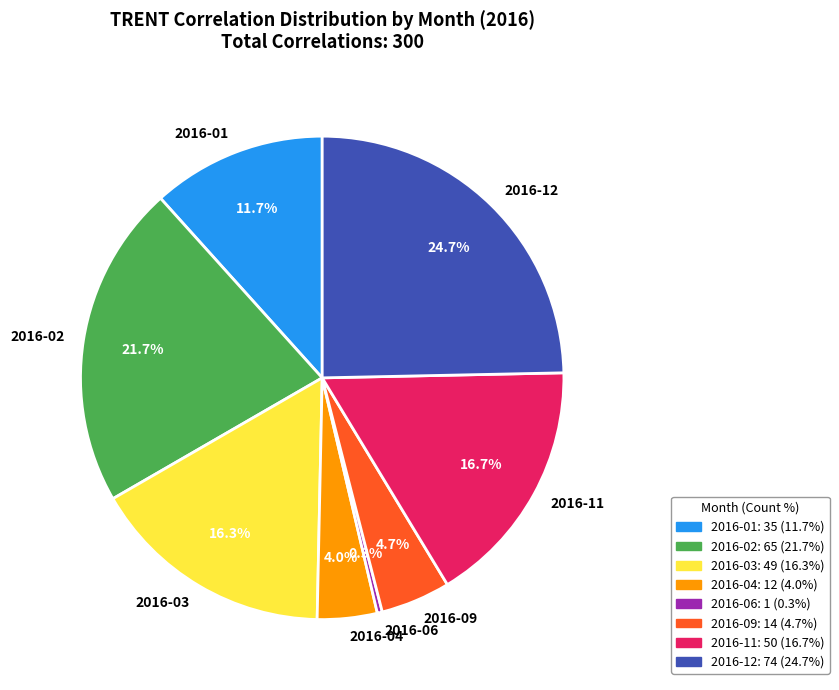

What is the smallest slice in the pie chart?

2016-06